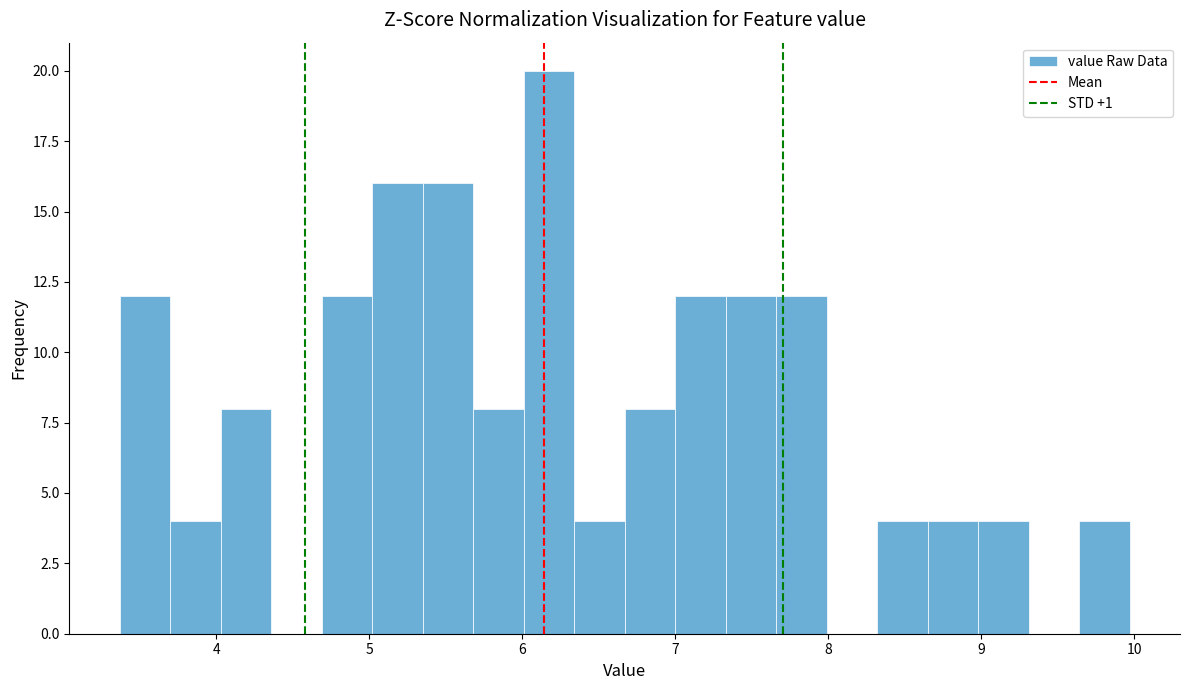

Read against the x-axis, roughly where is the centre of the tallest bar?

6.2